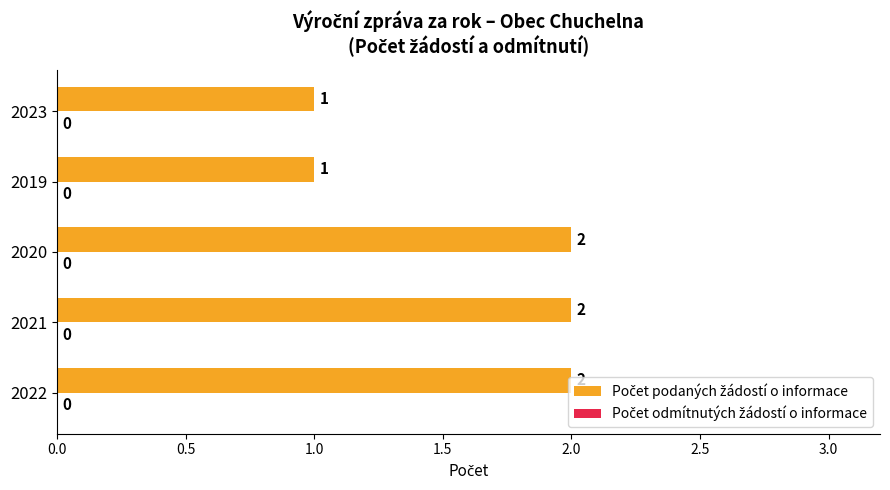

Count the values in the range 1 to 2.

5